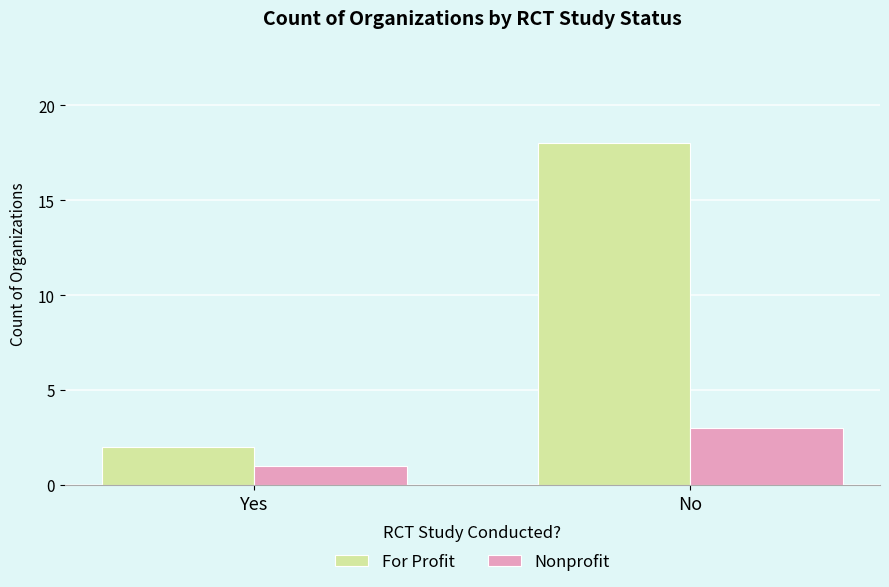

Which category has the lowest value across all series?

Yes